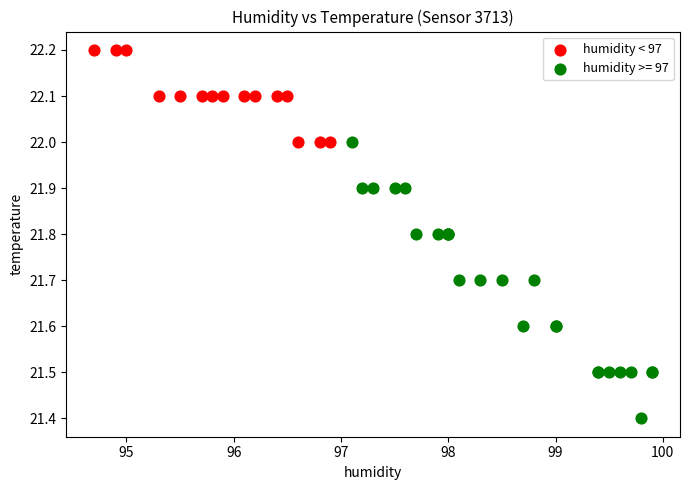

Which series has the largest Y range (max minus min)?

humidity >= 97